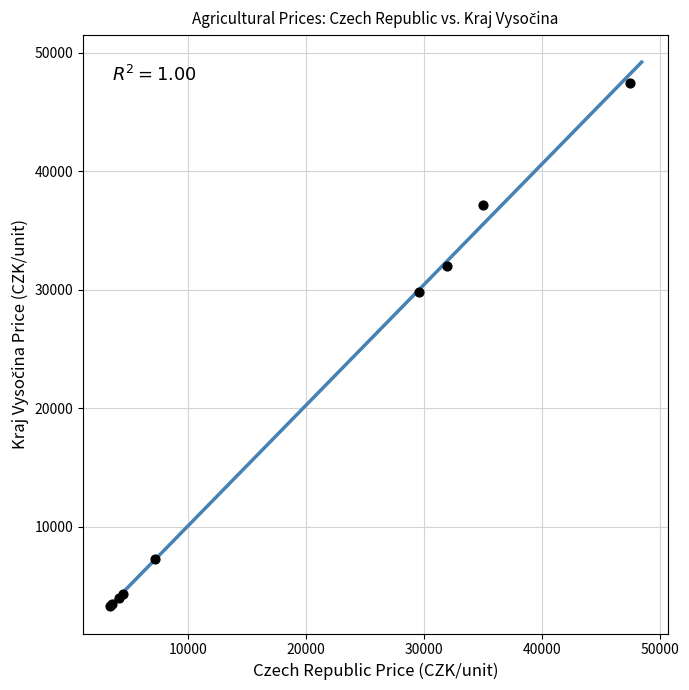

What Y value in the scatter plot is closest to 25388?

29796